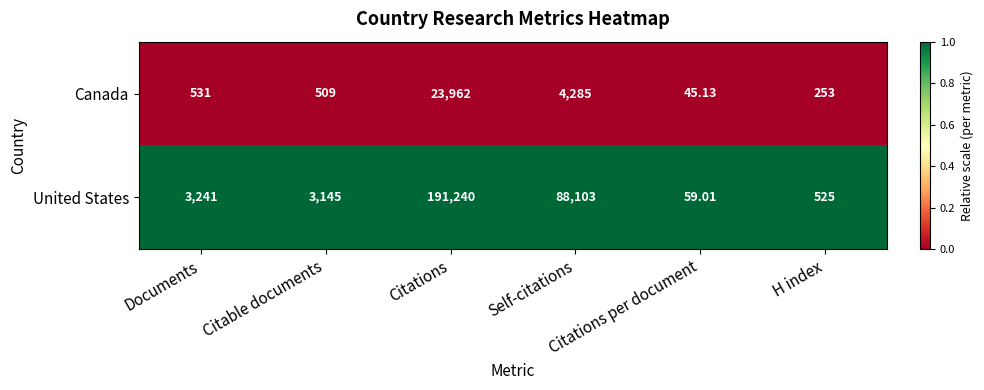

Rank the series by their average value, from lowest to highest.

Canada, United States